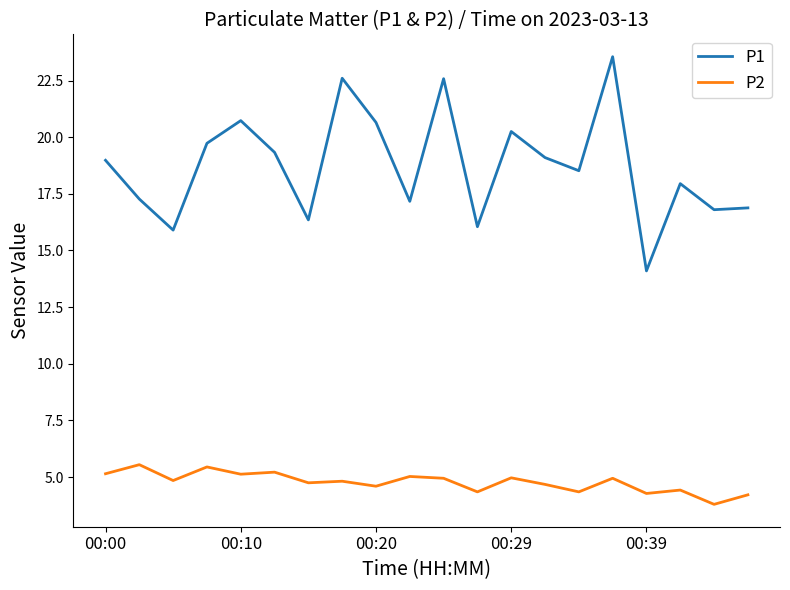

True or false: P2 has more than 2 points higher than both neighbors.

True